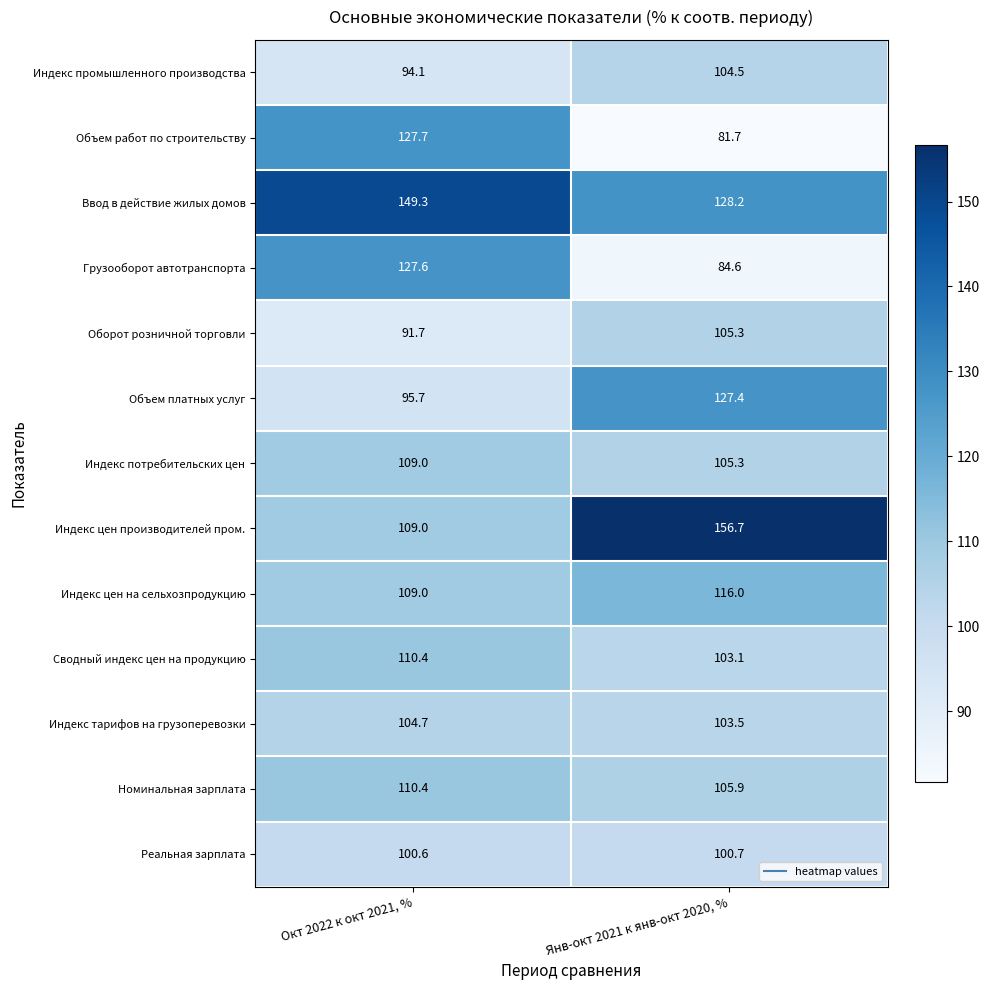

The Индекс потребительских цен series shows 105.3 at Янв-окт 2021 к янв-окт 2020, %. True or false?

True